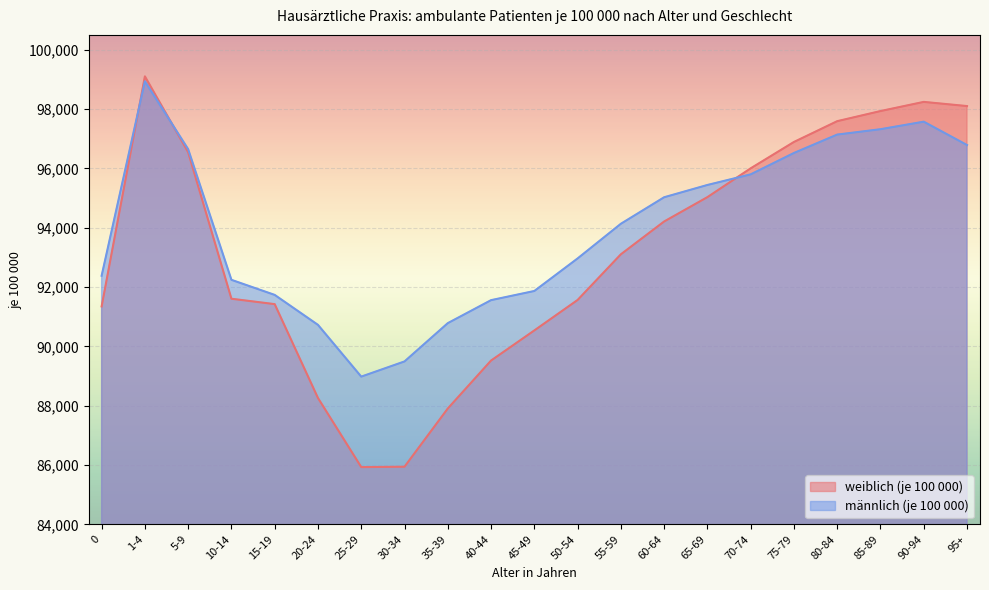

Reading right to left, what are all the values shown in this chart?

weiblich (je 100 000): 95+=98100	90-94=98241	85-89=97932	80-84=97591	75-79=96890	70-74=96001	65-69=95030	60-64=94209	55-59=93103	50-54=91563	45-49=90536	40-44=89521	35-39=87904	30-34=85942	25-29=85929	20-24=88259	15-19=91423	10-14=91605	5-9=96543	1-4=99101	0=91346
männlich (je 100 000): 95+=96787	90-94=97574	85-89=97320	80-84=97139	75-79=96519	70-74=95798	65-69=95440	60-64=95026	55-59=94132	50-54=92963	45-49=91866	40-44=91557	35-39=90782	30-34=89491	25-29=88979	20-24=90724	15-19=91734	10-14=92242	5-9=96647	1-4=98935	0=92380